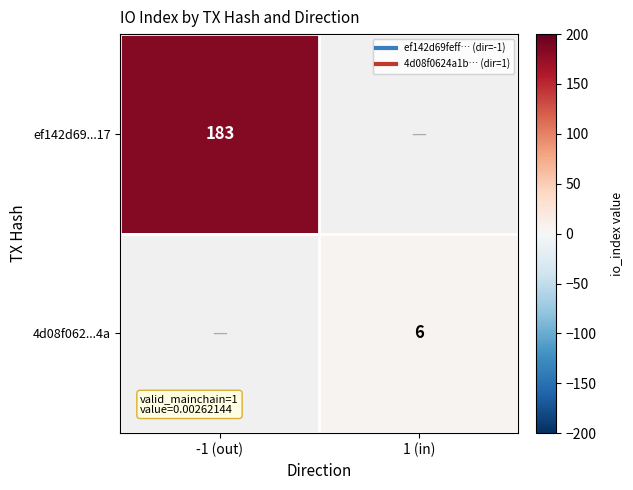

Rank the categories by 4d08f062...4a value from lowest to highest.

-1 (out), 1 (in)